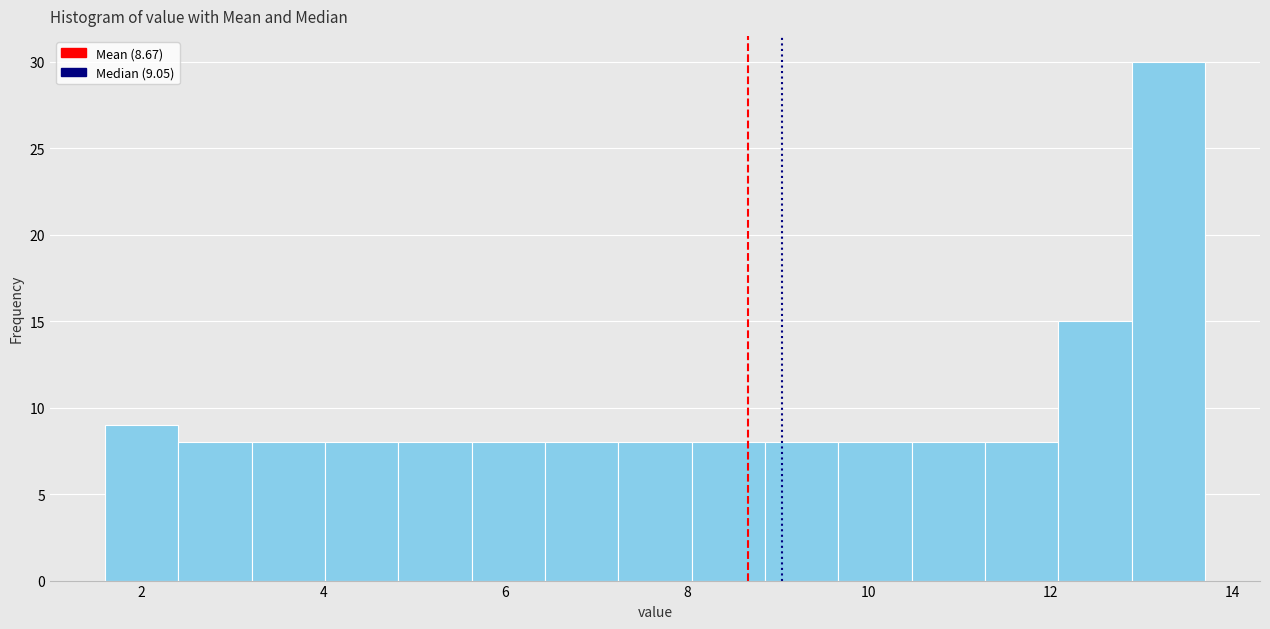

Over which range of the x-axis is the bar tallest?

12.8 to 13.8